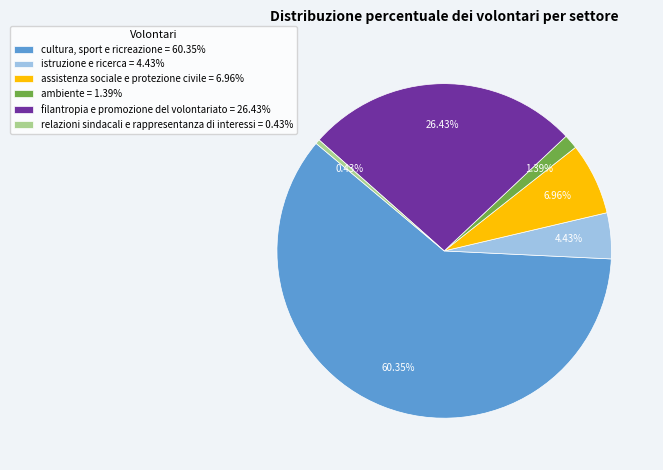

Approximately how many times larger is the value at assistenza sociale e protezione civile = 6.96% compared to ambiente = 1.39%?

5.0